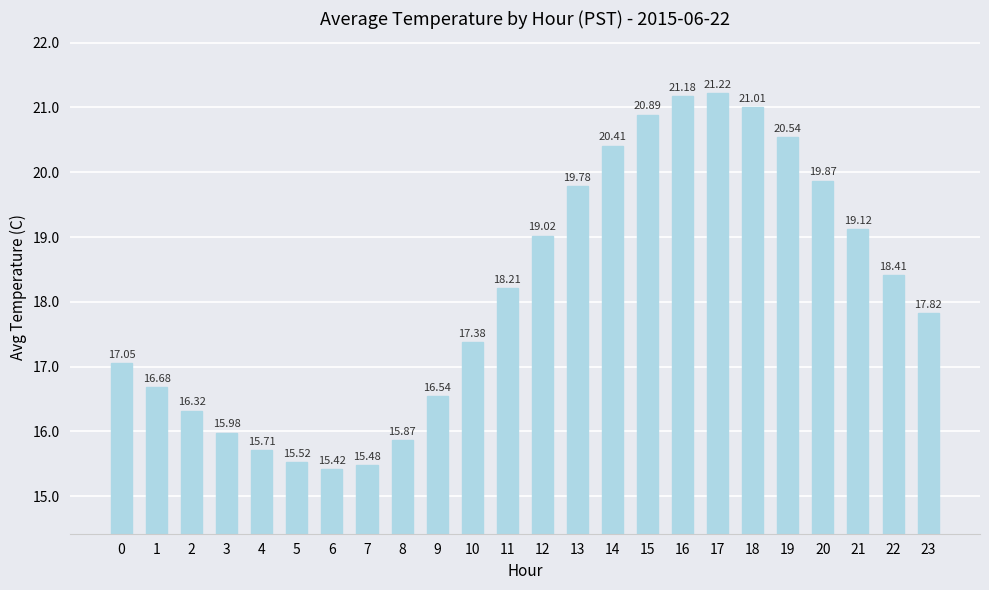

What is the average value?

18.1